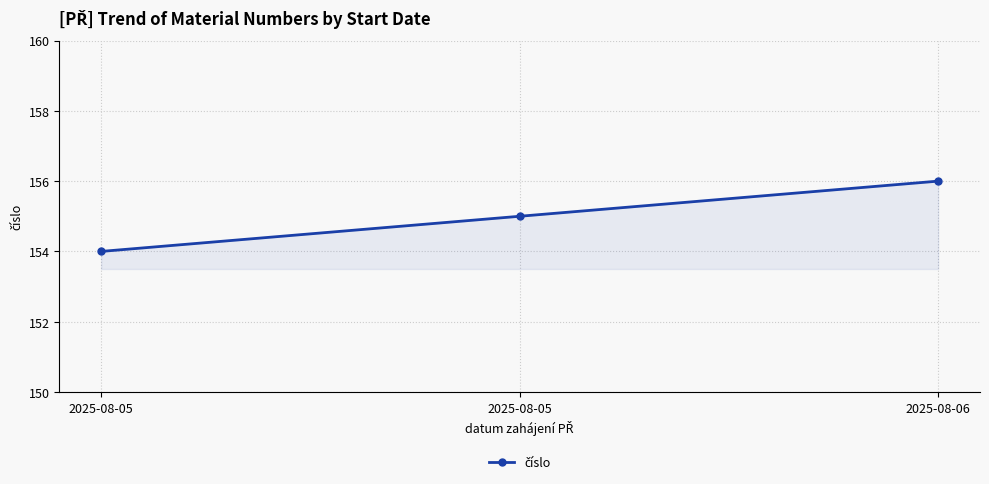

How many values are between 154 and 156?

3